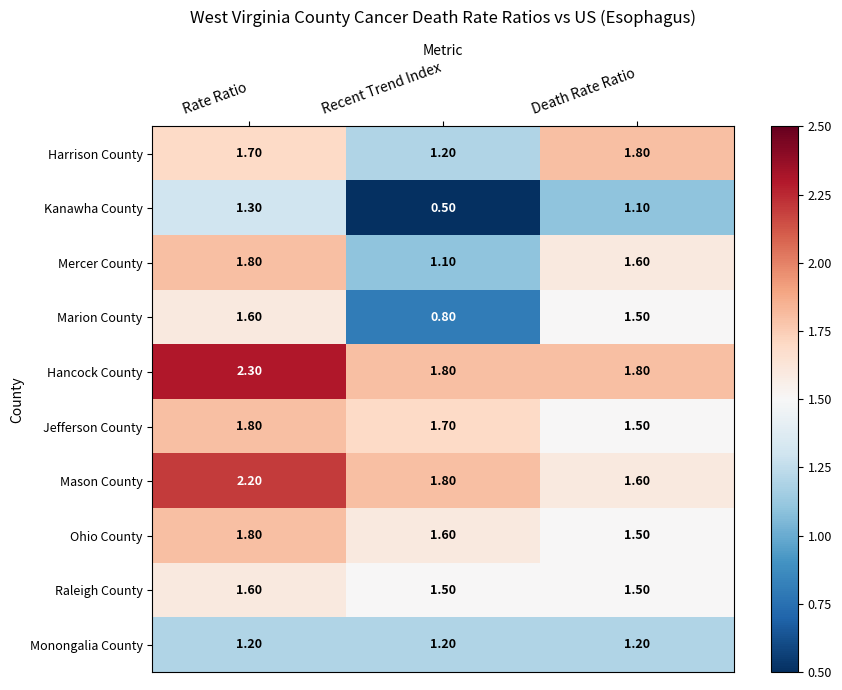

What is the difference between the highest and lowest values at Recent Trend Index?

1.3